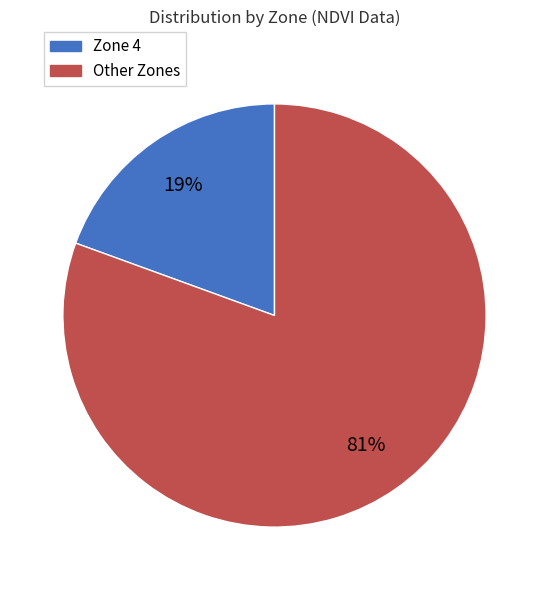

Is there any slice that represents more than half of the pie?

Yes